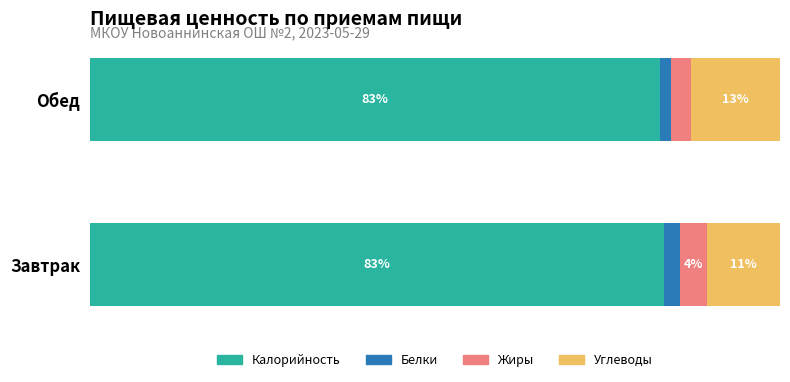

What are all the series names shown in the legend?

Калорийность, Белки, Жиры, Углеводы